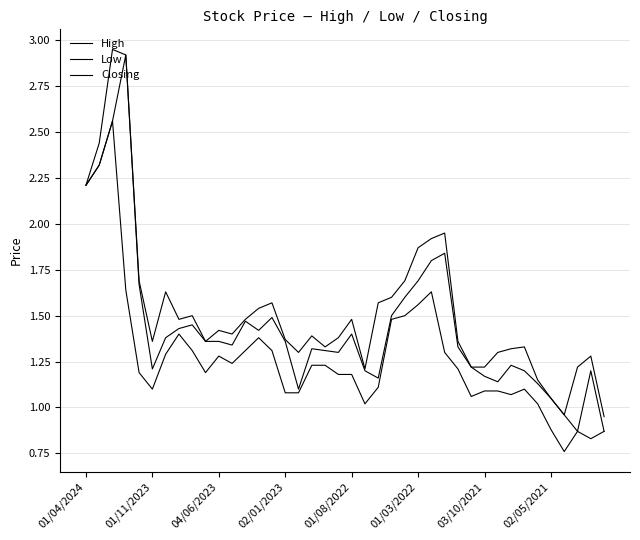

Does the chart display data point markers on the line(s)?

No